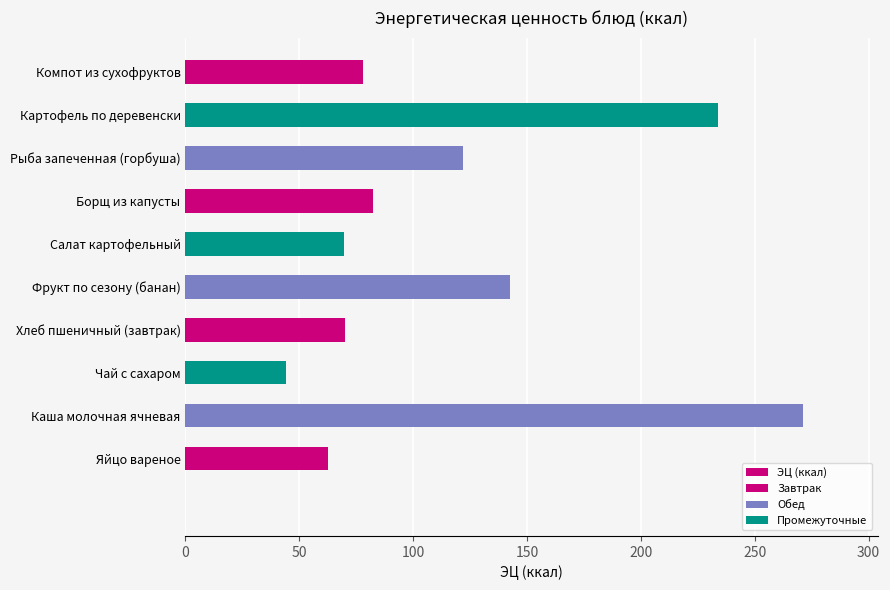

Count the number of values greater than 82.

5